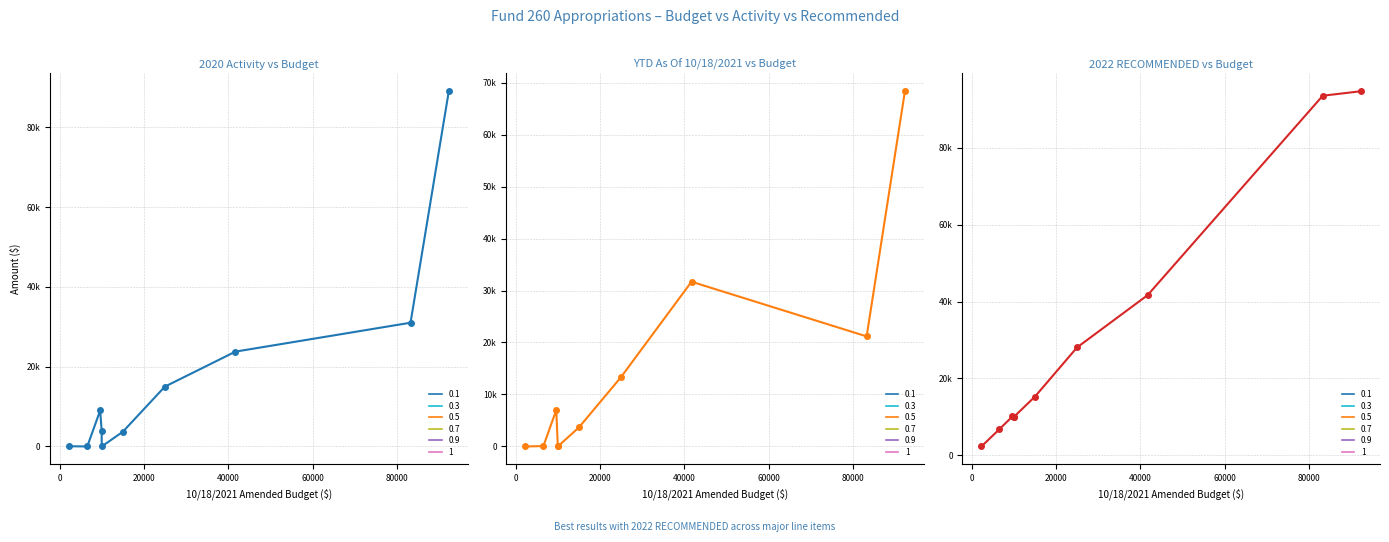

Rank the series by their average value, from highest to lowest.

2022 RECOMMENDED, 2020 Activity, YTD As Of 10/18/2021